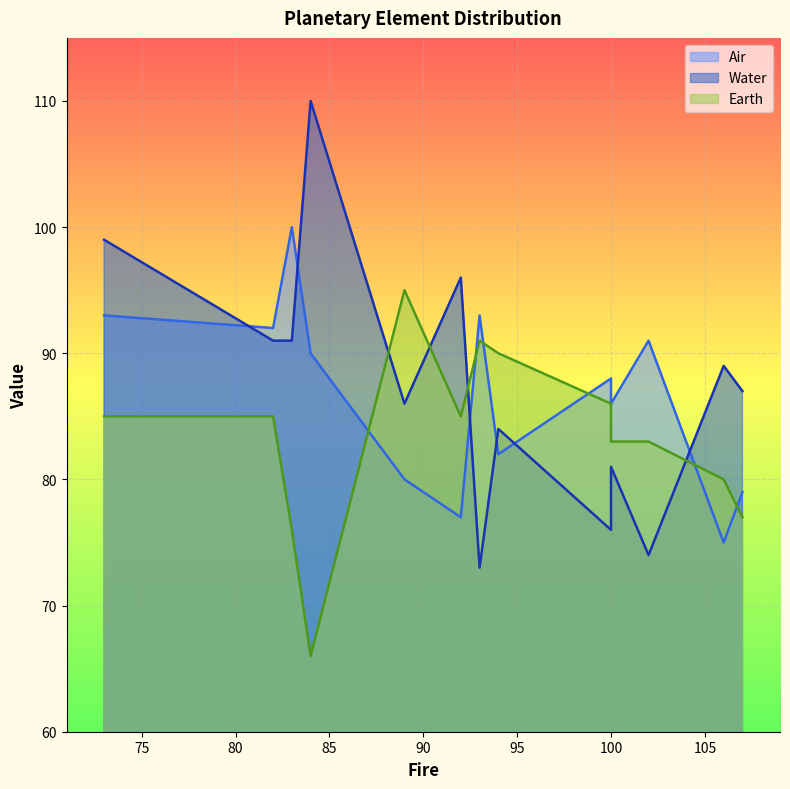

True or false: Water and Air cross at least once.

True